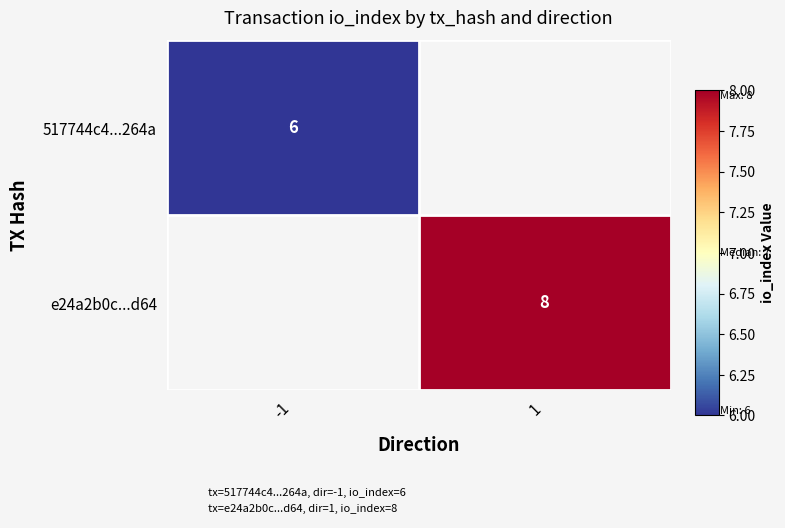

Which label corresponds to the largest value in the chart?

1